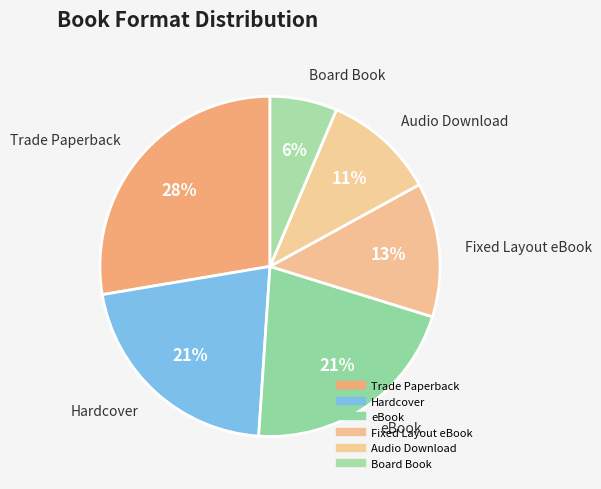

To the nearest percent, what is the combined percentage of Board Book and Audio Download?

17%